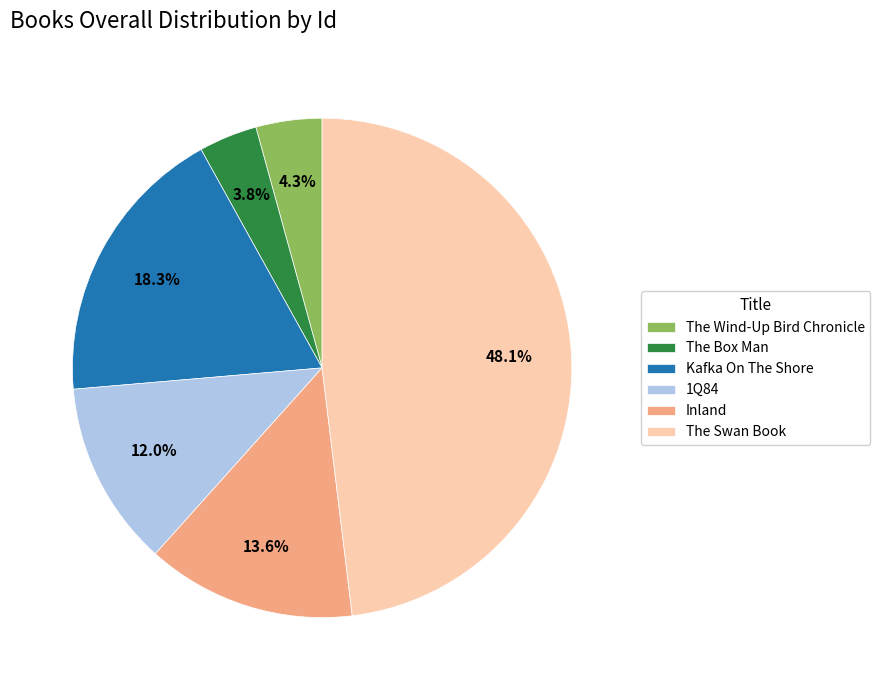

Between The Swan Book and The Box Man, which is larger?

The Swan Book